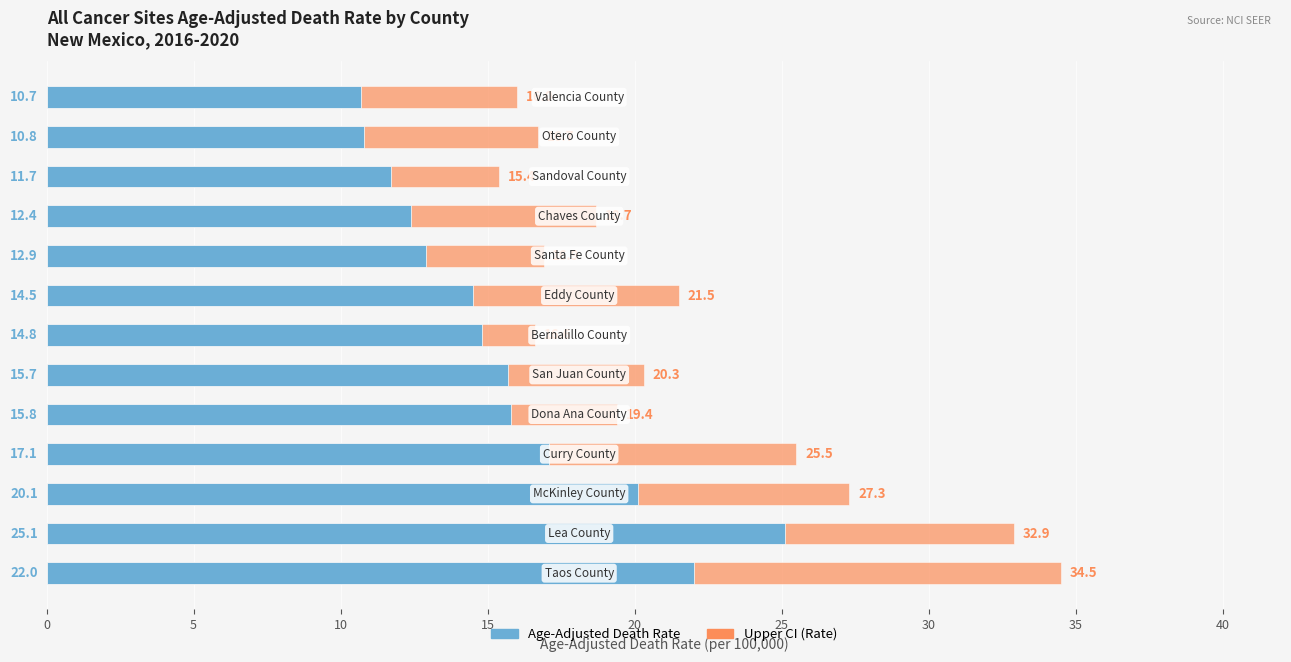

What is the greatest value displayed?

34.5